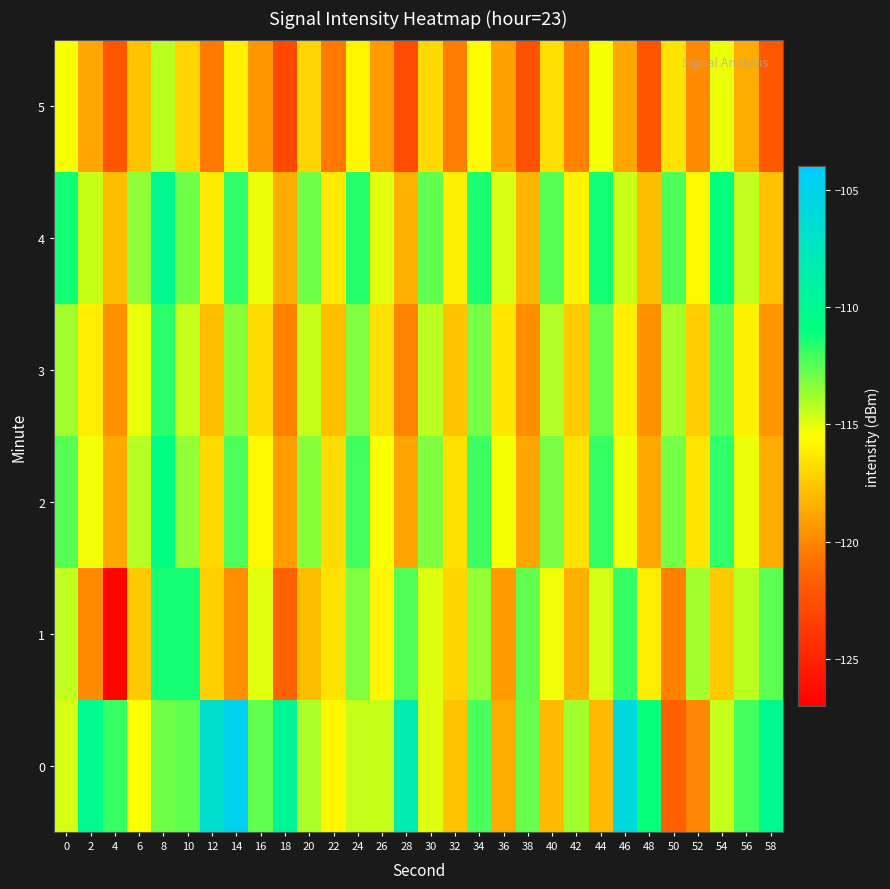

Rank the series by their maximum value, from lowest to highest.

5, 3, 1, 2, 4, 0